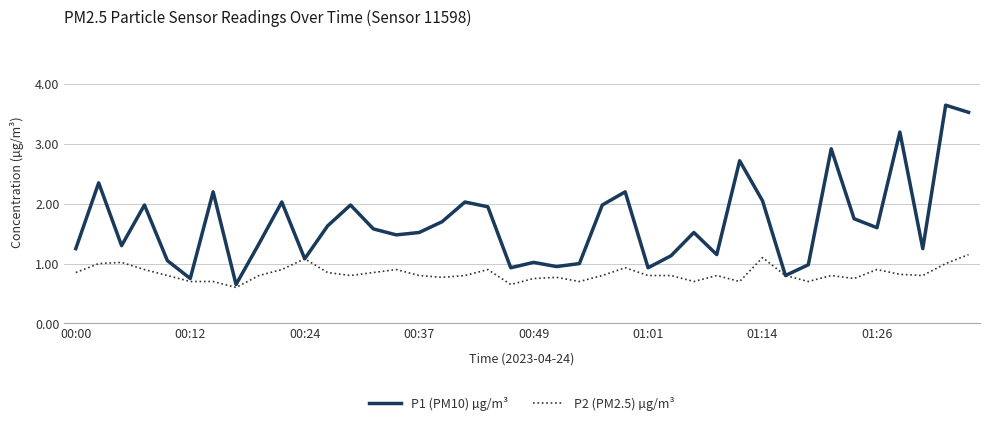

Which series has the largest total across all categories?

P1 (PM10) µg/m³